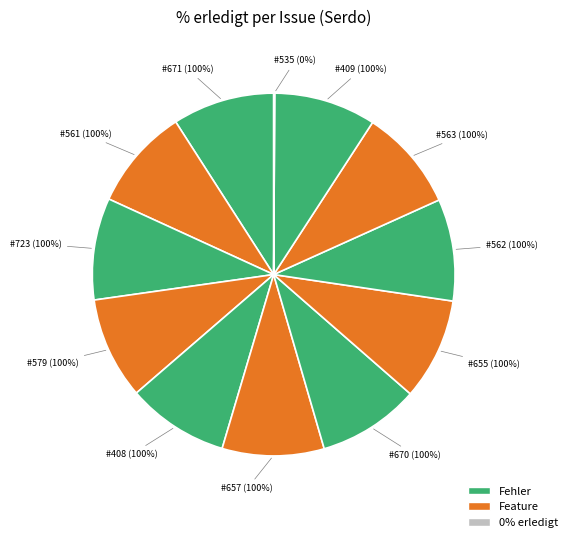

To the nearest percent, what portion does 723 represent?

9%